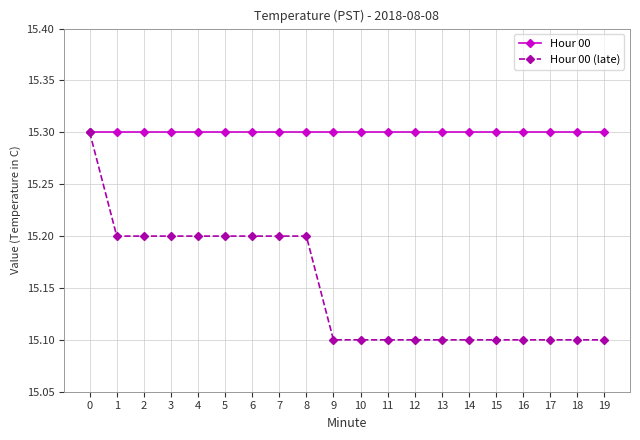

What is the sum of all Hour 00 (late) values?

303.0